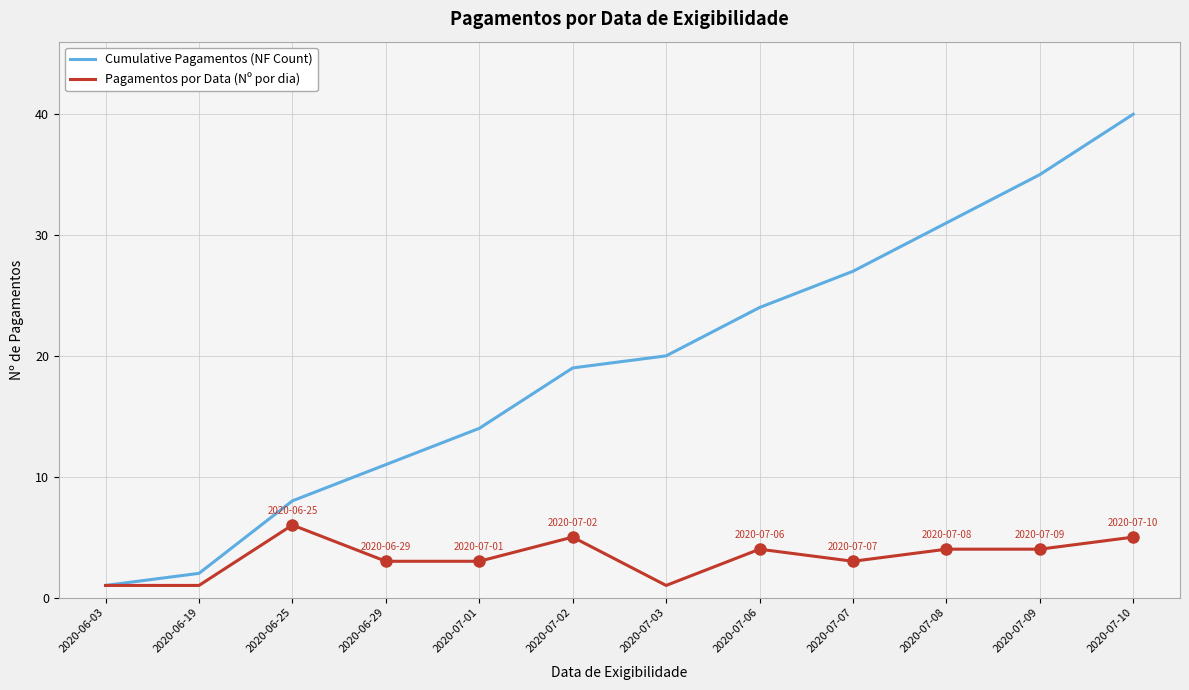

List the series in order of their overall mean, lowest first.

Pagamentos por Data (Nº por dia), Cumulative Pagamentos (NF Count)